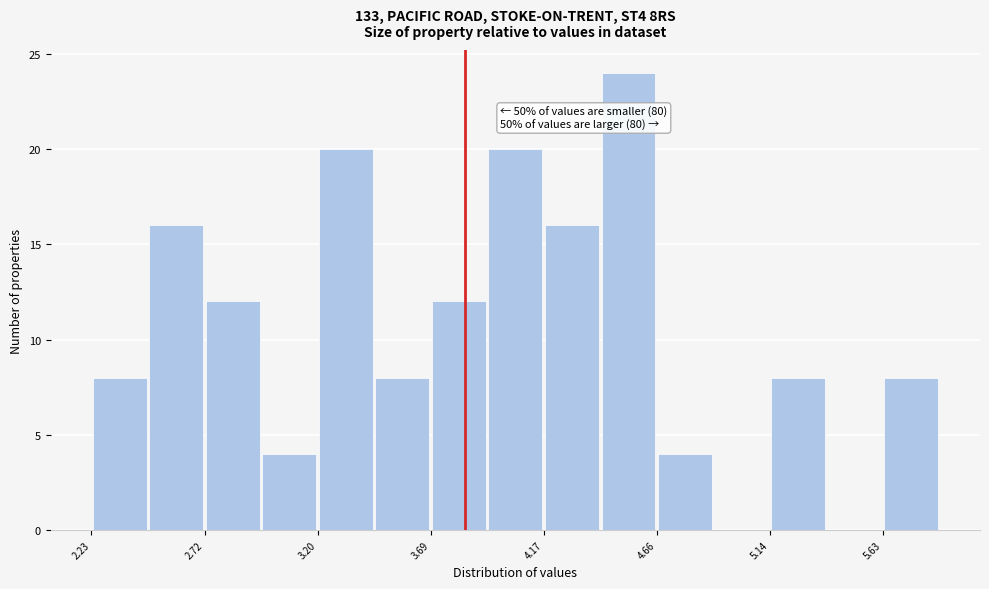

Which range on the x-axis has the tallest bar?

4.40 to 4.65